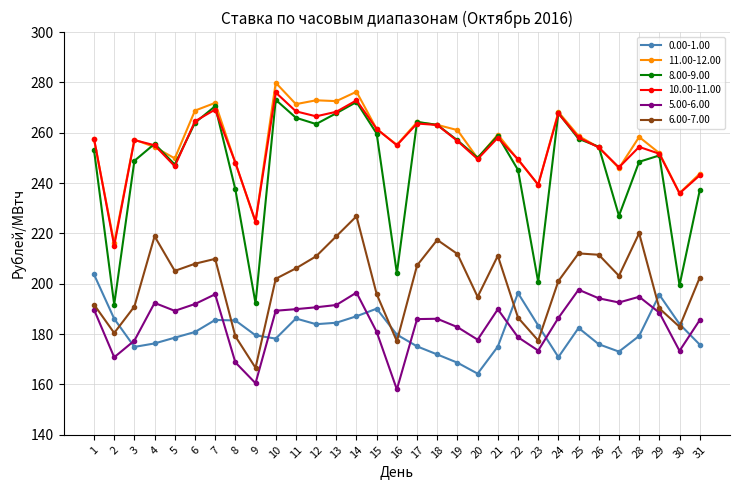

Does the chart have visible grid lines?

Yes